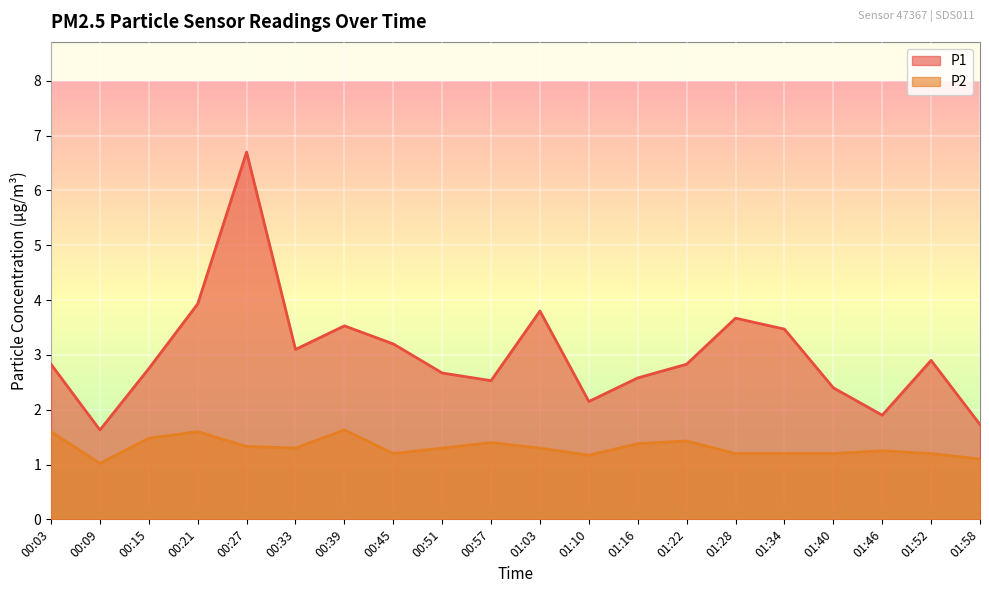

Is it true that P1 equals 1.6 at 00:09?

True